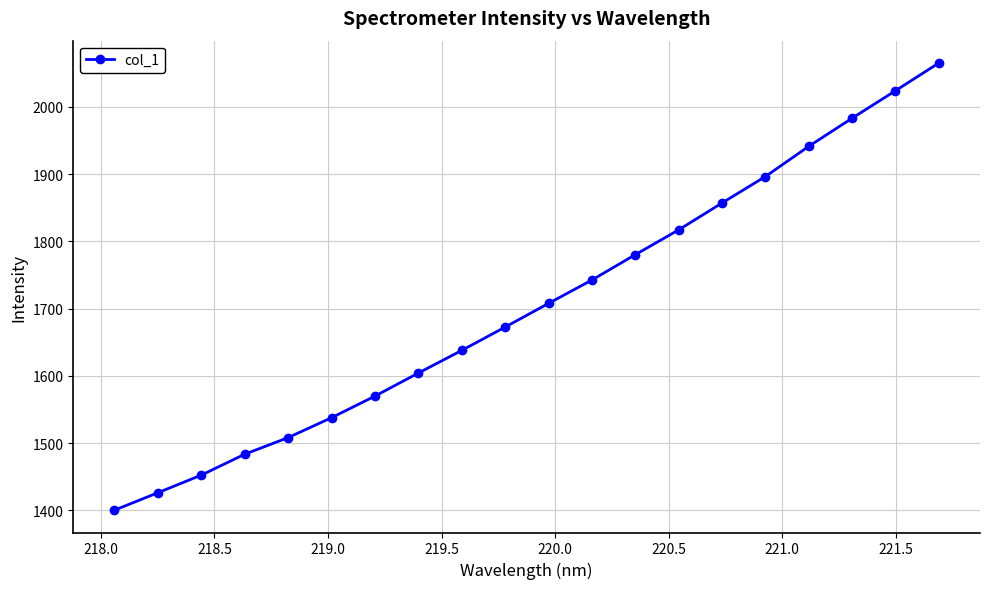

What is the maximum value shown in the chart?

2065.1